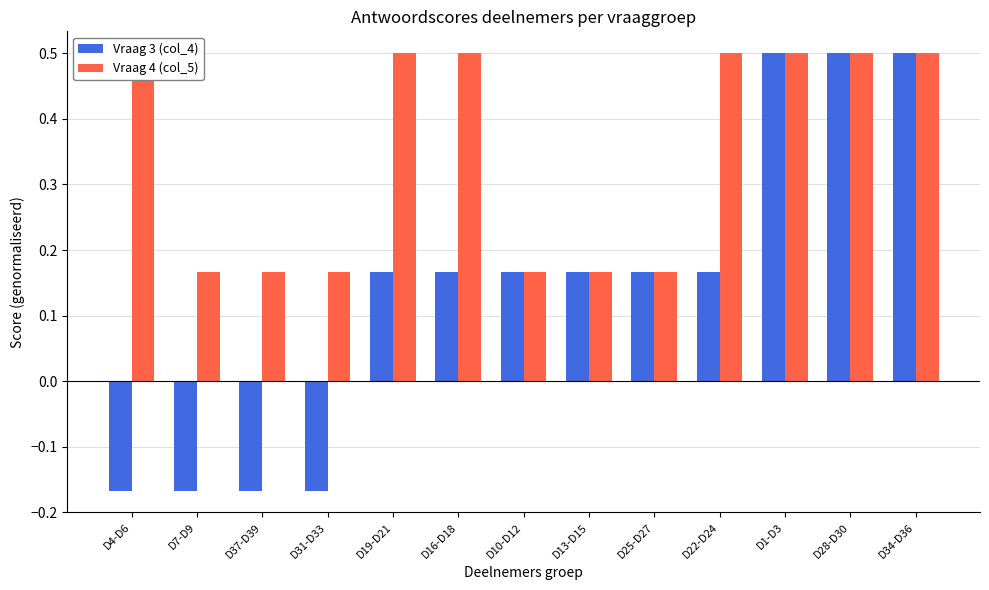

Reading left to right, extract all data points from this chart.

Vraag 3 (col_4): D4-D6=-0.2	D7-D9=-0.2	D37-D39=-0.2	D31-D33=-0.2	D19-D21=0.2	D16-D18=0.2	D10-D12=0.2	D13-D15=0.2	D25-D27=0.2	D22-D24=0.2	D1-D3=0.5	D28-D30=0.5	D34-D36=0.5
Vraag 4 (col_5): D4-D6=0.5	D7-D9=0.2	D37-D39=0.2	D31-D33=0.2	D19-D21=0.5	D16-D18=0.5	D10-D12=0.2	D13-D15=0.2	D25-D27=0.2	D22-D24=0.5	D1-D3=0.5	D28-D30=0.5	D34-D36=0.5